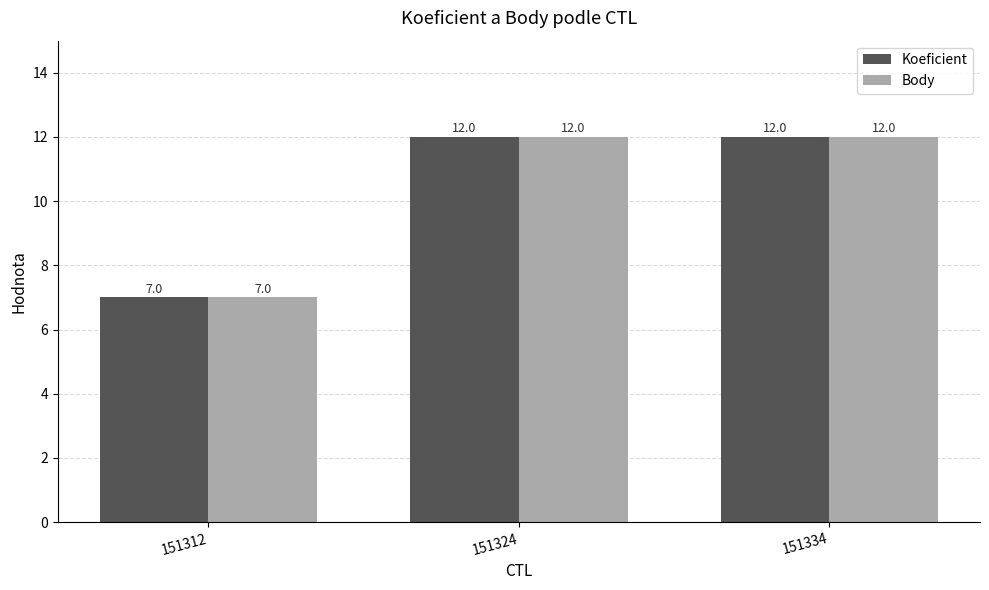

At how many categories does at least one series exceed 9?

2